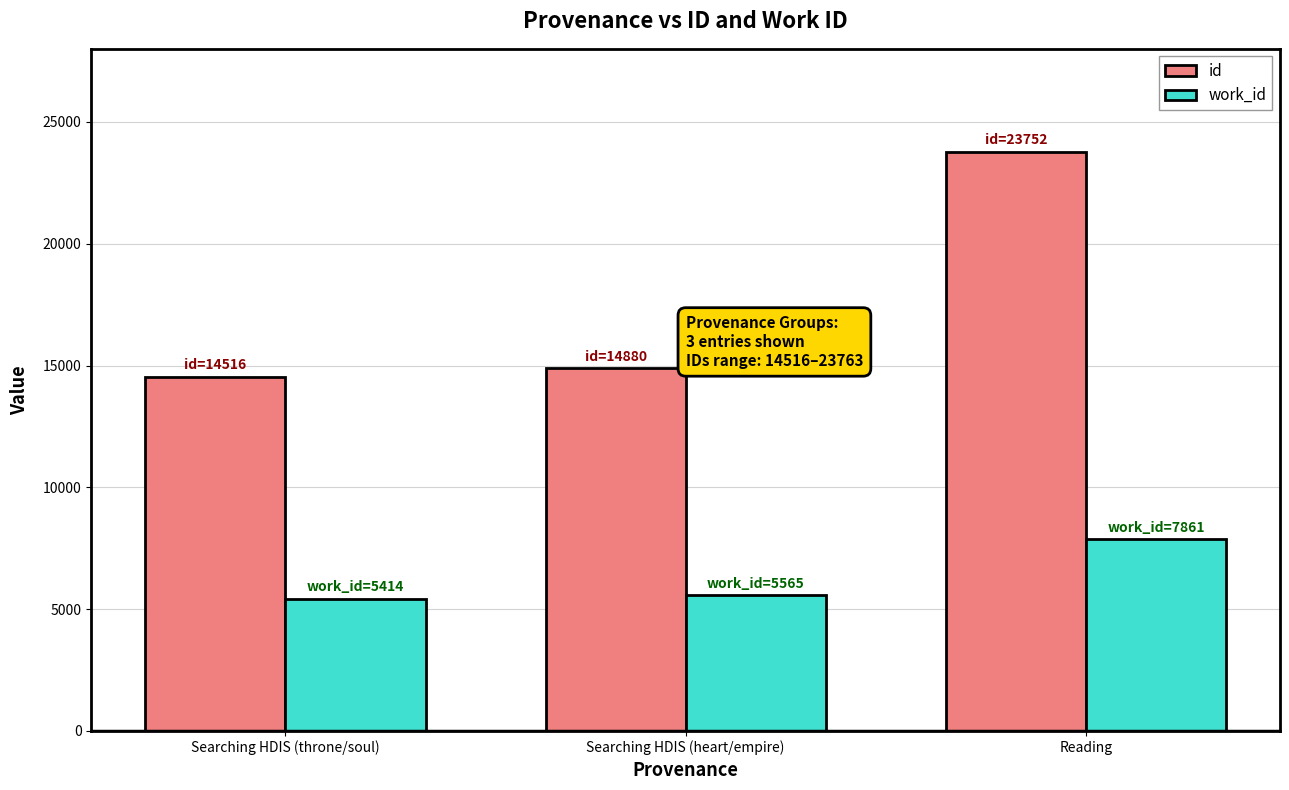

What is the label of the 2nd bar from the left?

Searching HDIS (heart/empire)